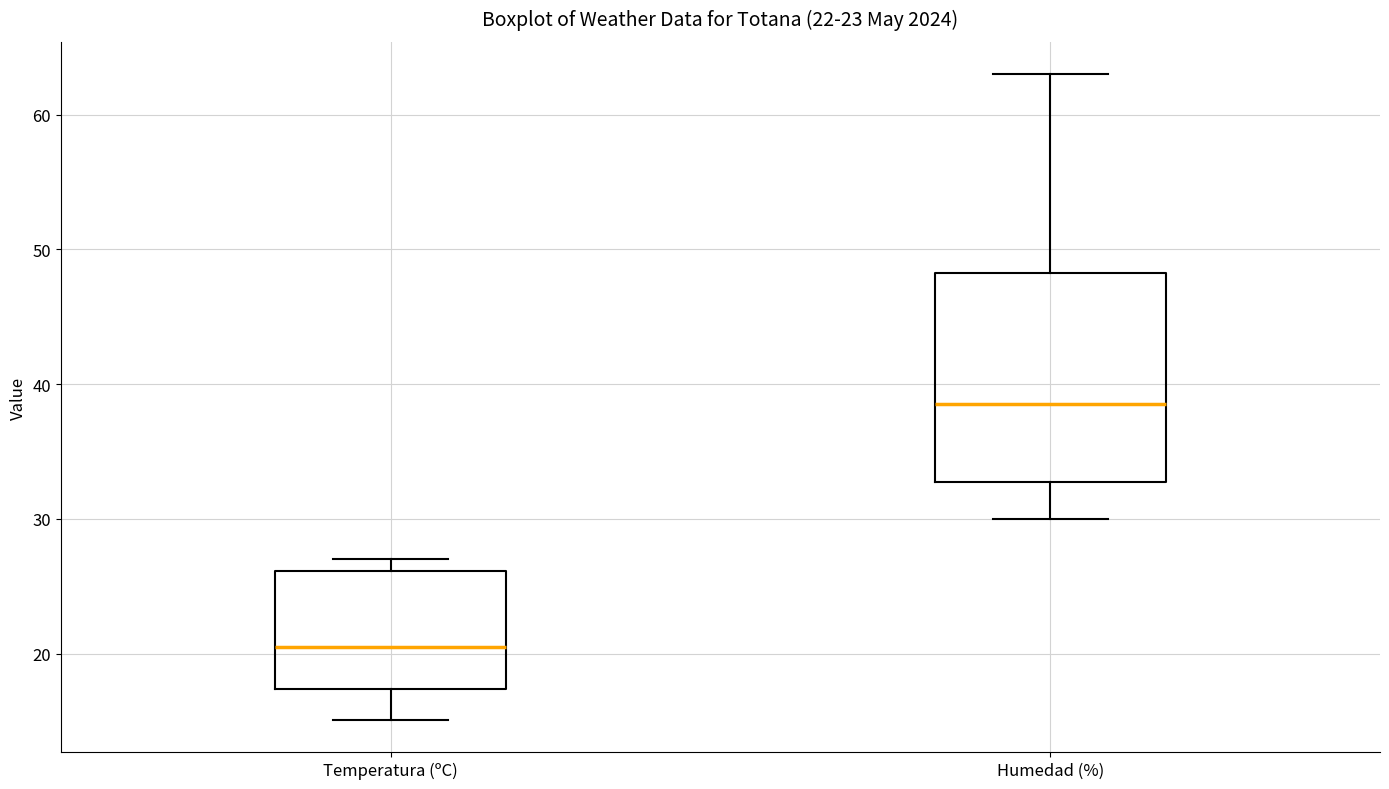

Which box has the lowest median line?

Temperatura (ºC)